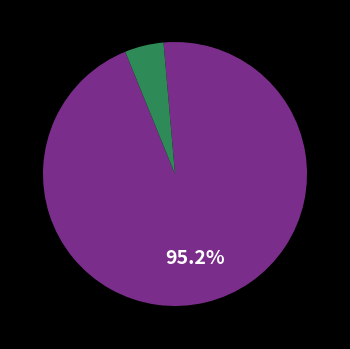

Does any single category account for the majority?

Yes